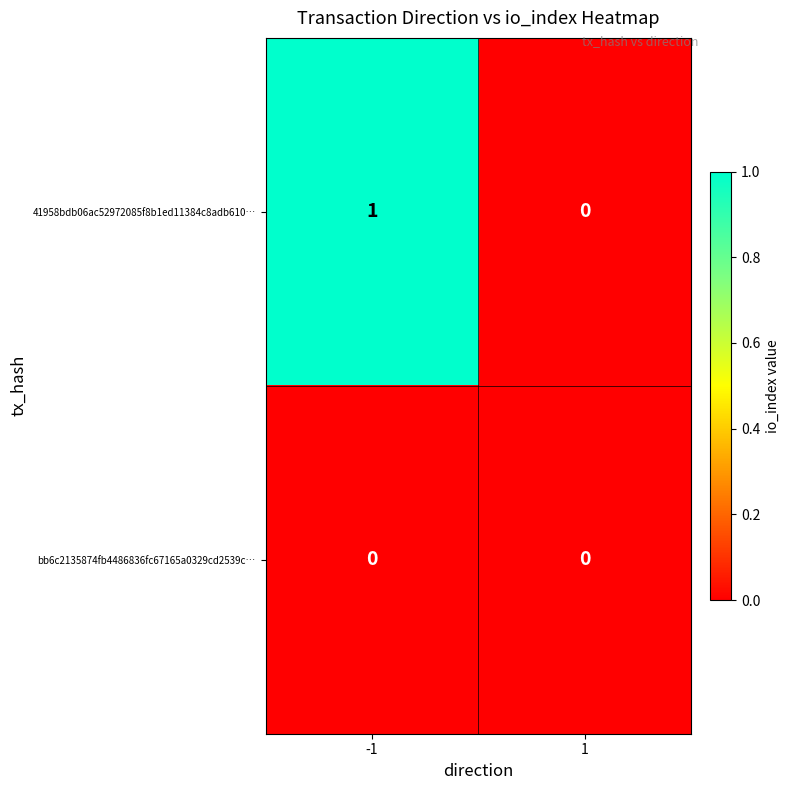

Reading left to right, list all the values displayed in this chart.

41958bdb06ac52972085f8b1ed11384c8adb610…: 1	0
bb6c2135874fb4486836fc67165a0329cd2539c…: 0	0